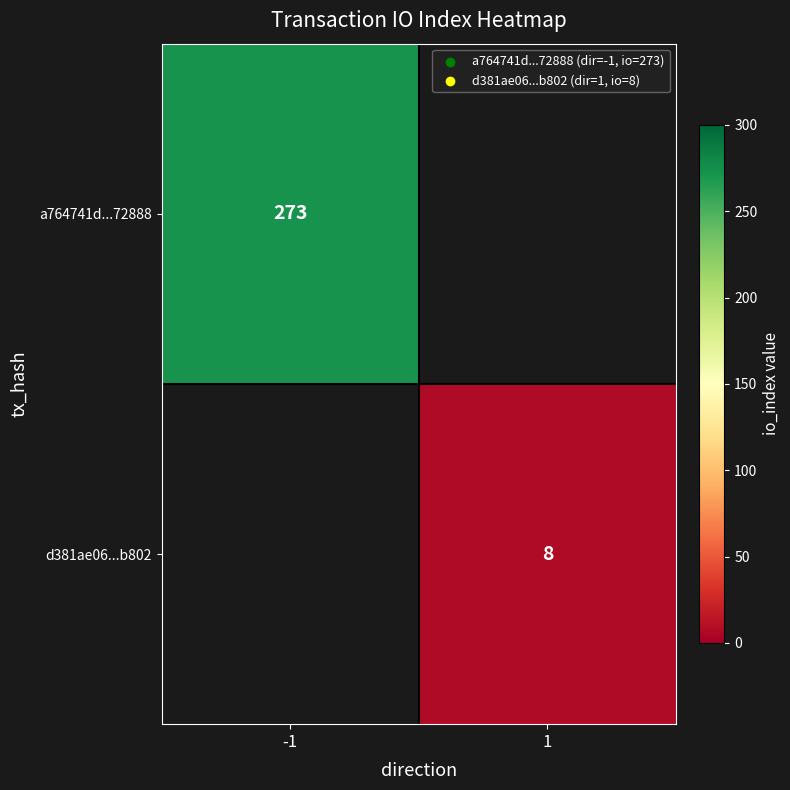

At how many categories does at least one series exceed 244?

1